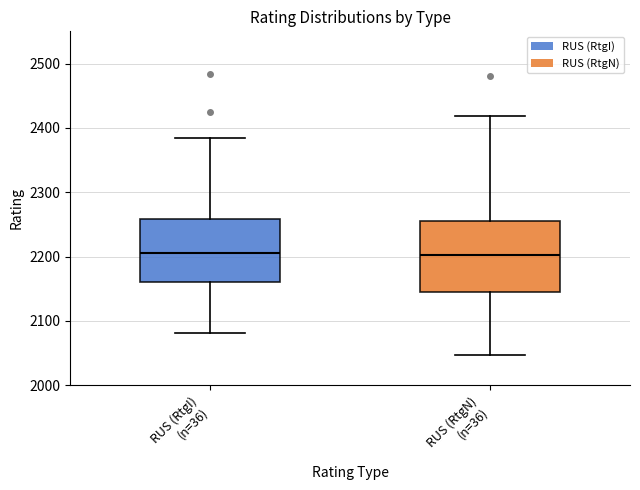

Reading left to right, transcribe this box plot: for each box, give where its median line is, the range the box spans, and where its two whiskers end, as read against the y-axis. The values are not printed on the chart, so give them approximately, as read against the axis.

RUS (RtgI) (n=36): median 2210, box 2160 to 2260, whiskers 2080 to 2390
RUS (RtgN) (n=36): median 2200, box 2150 to 2260, whiskers 2050 to 2420